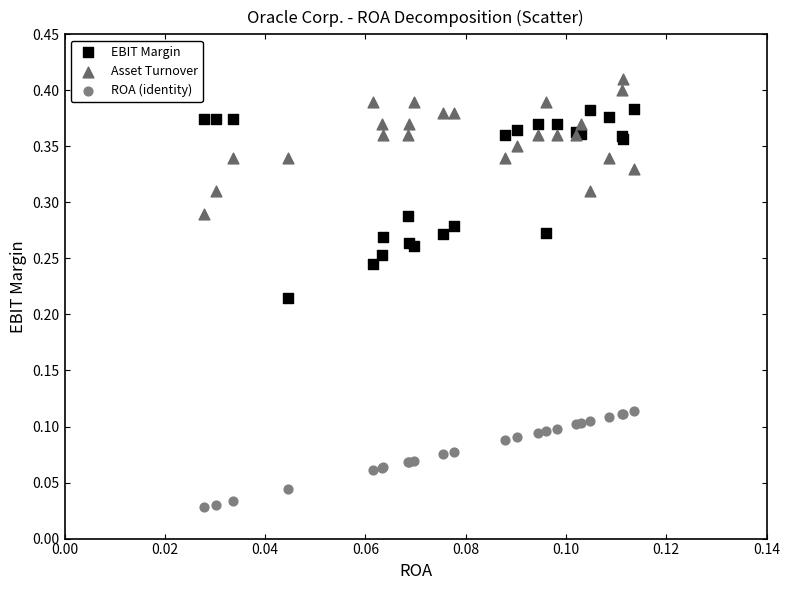

What are all the series names shown in the legend?

EBIT Margin, Asset Turnover, ROA (identity)